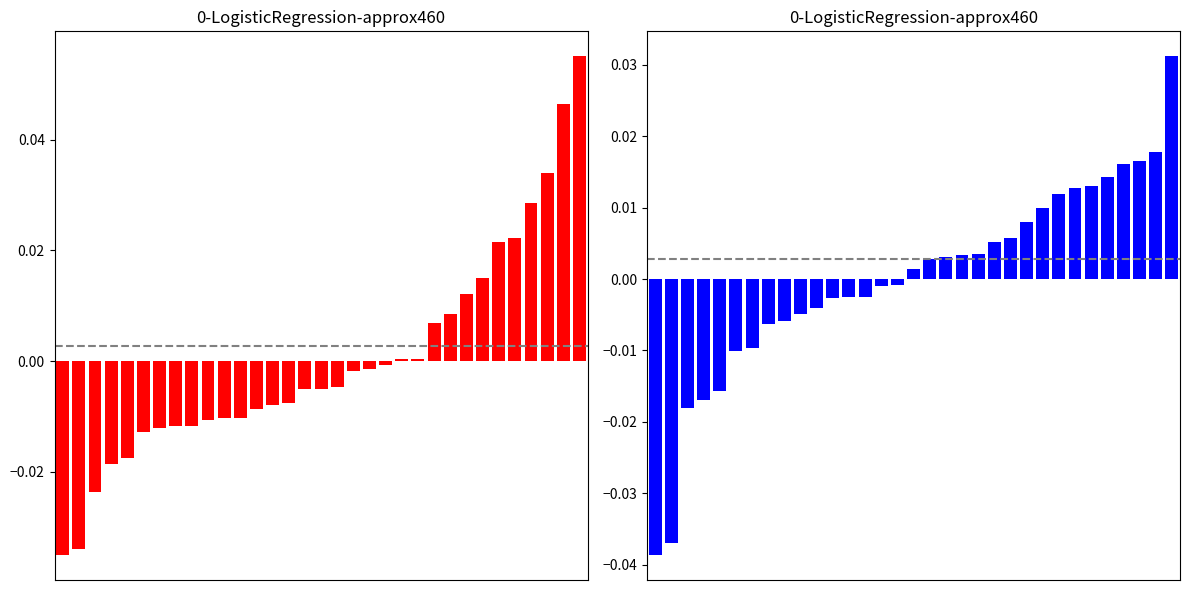

Is it true that TotalKg deviation equals 0.0 at 23?

True